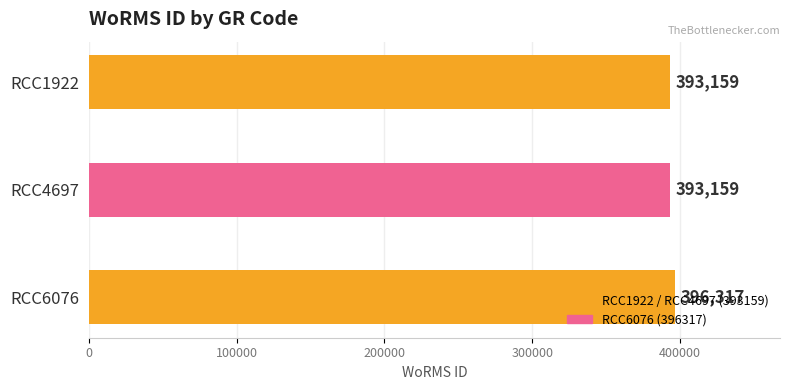

The chart shows a value of 393159 at RCC1922. True or false?

True